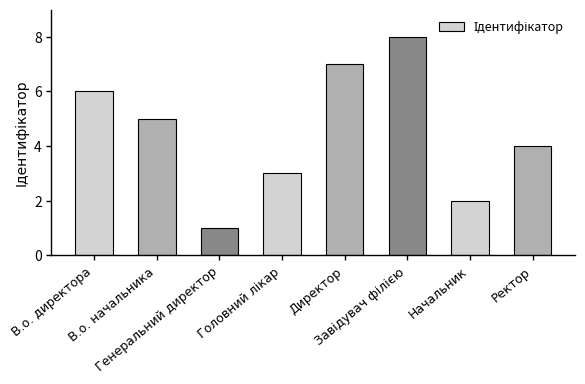

What is the difference between the maximum and second lowest values?

6